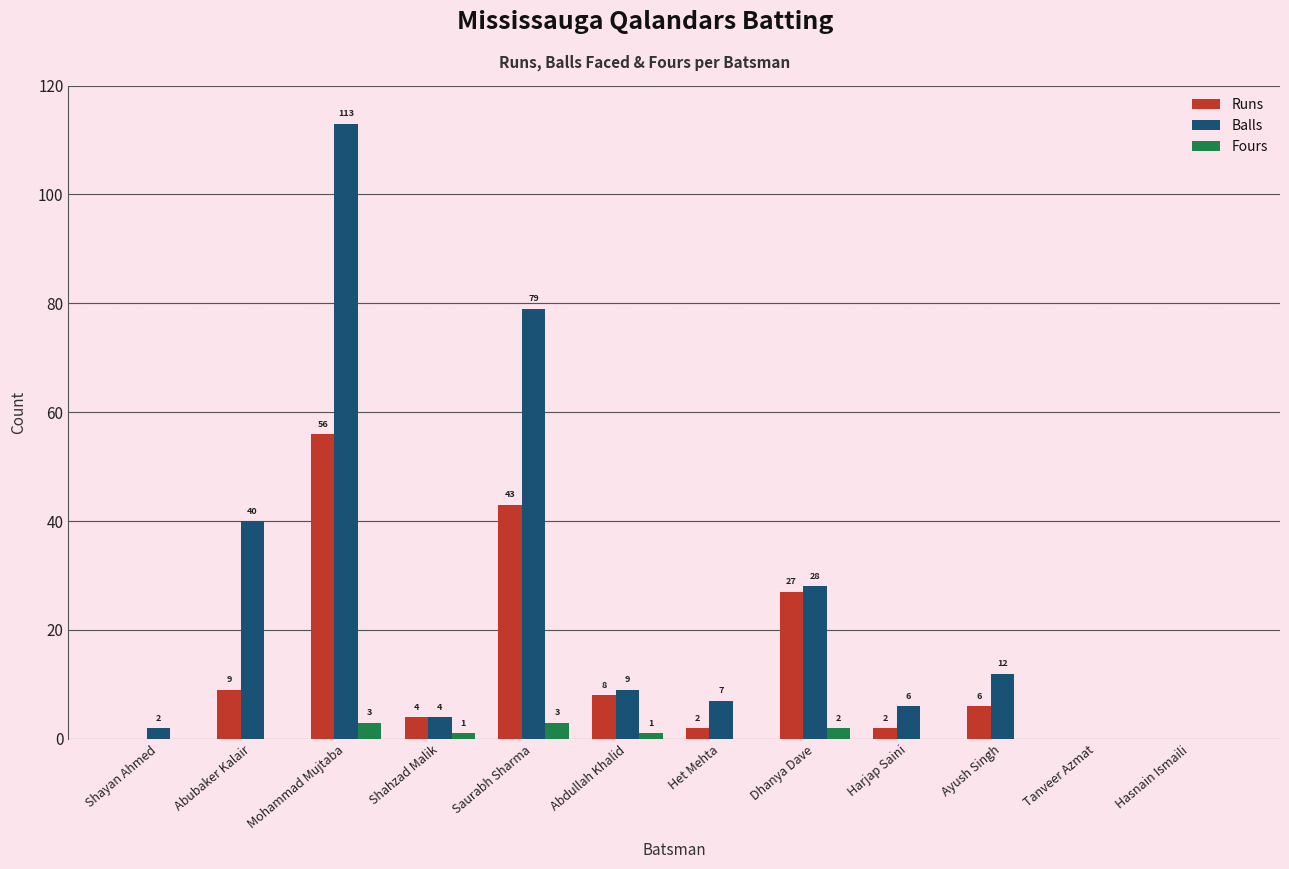

How many values in Runs are above zero?

9